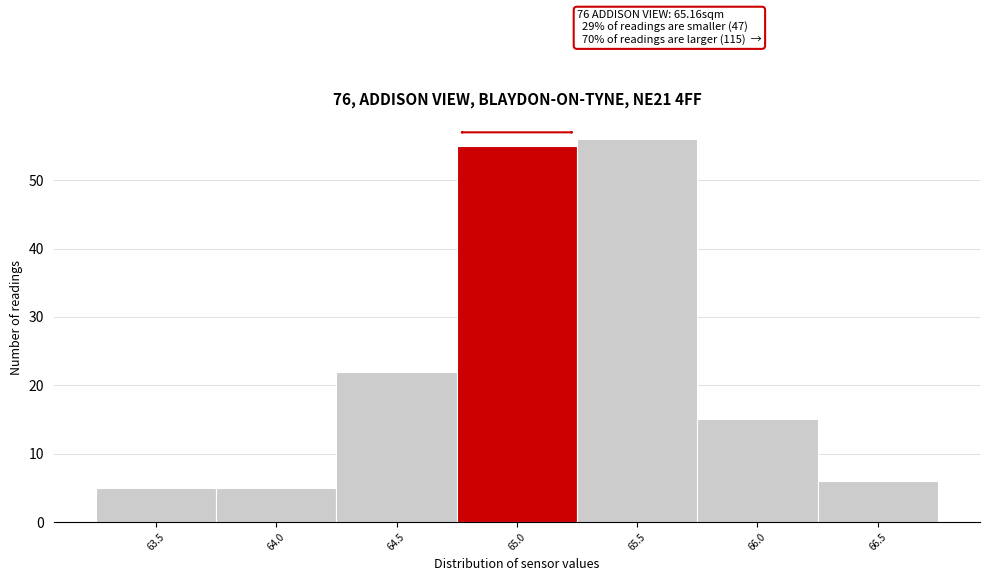

Reading left to right, extract all data points from this chart.

5	5	22	55	56	15	6